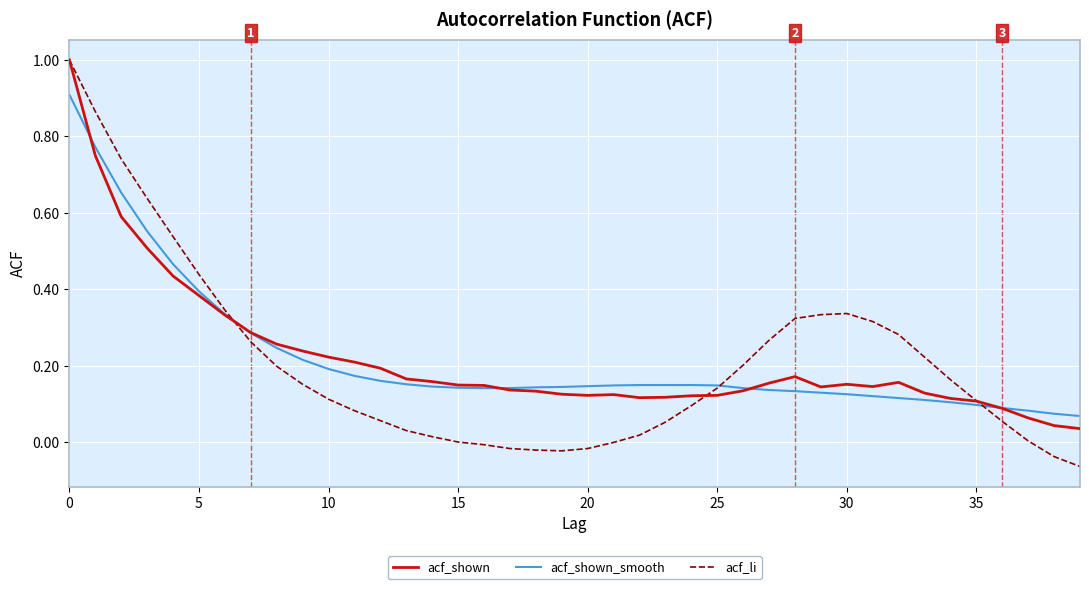

True or false: acf_shown and acf_li intersect in this chart.

True